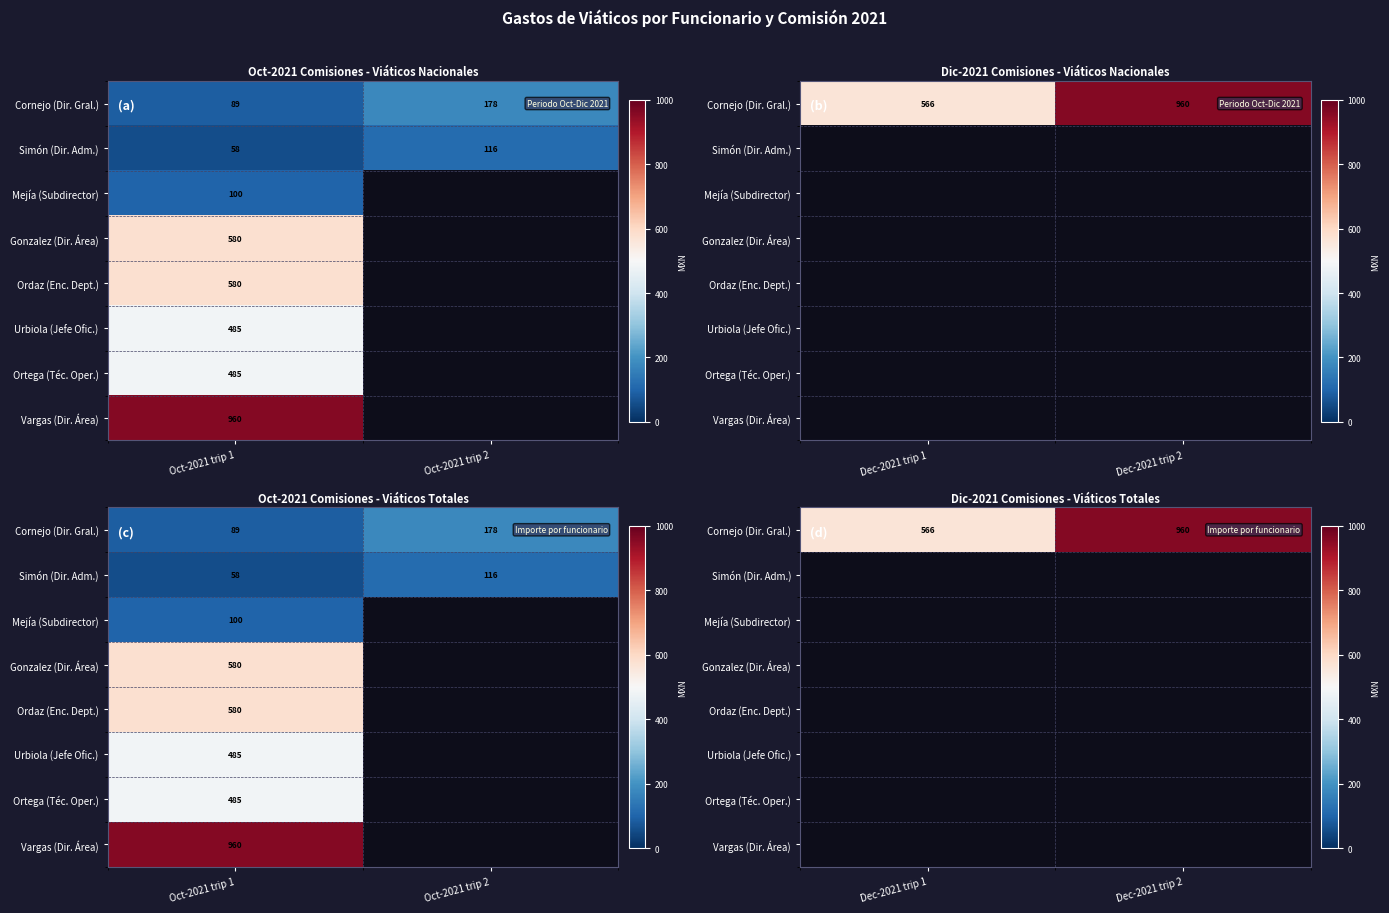

How many series are shown in this chart?

8